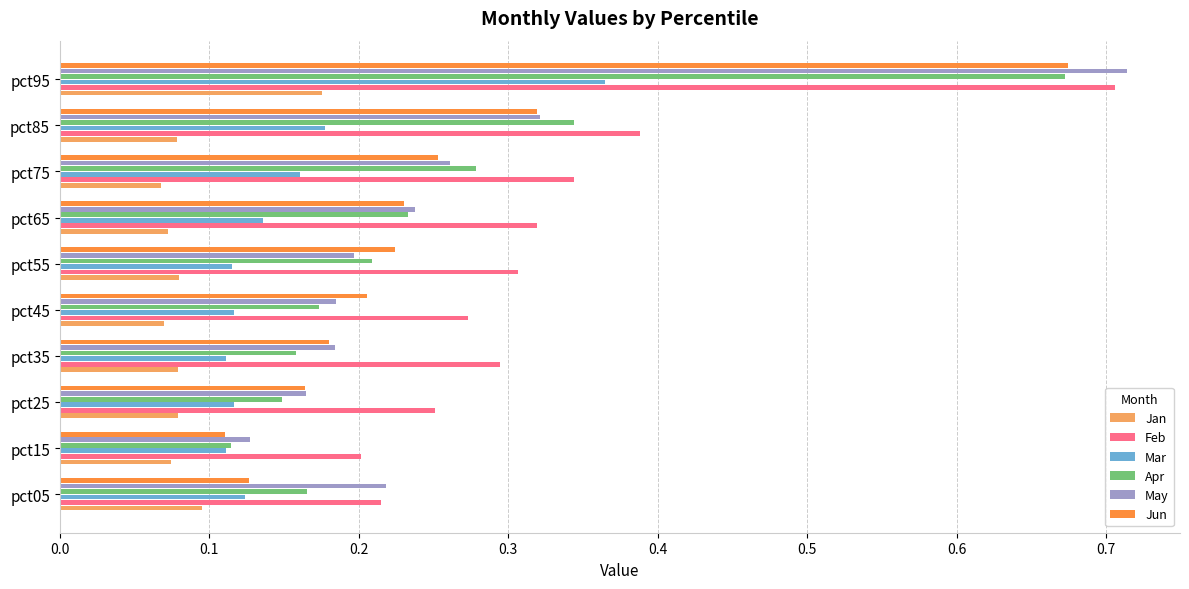

The Jun series shows 0.1 at pct15. True or false?

True